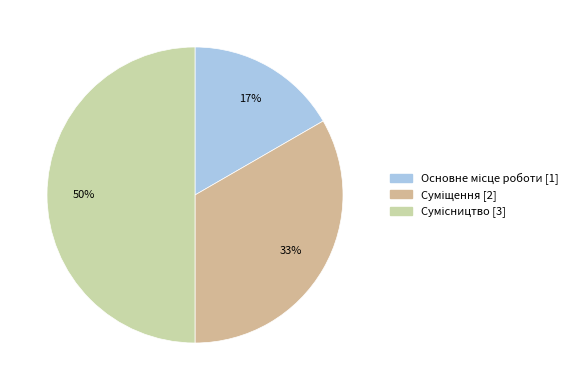

How many segments does this pie chart have?

3